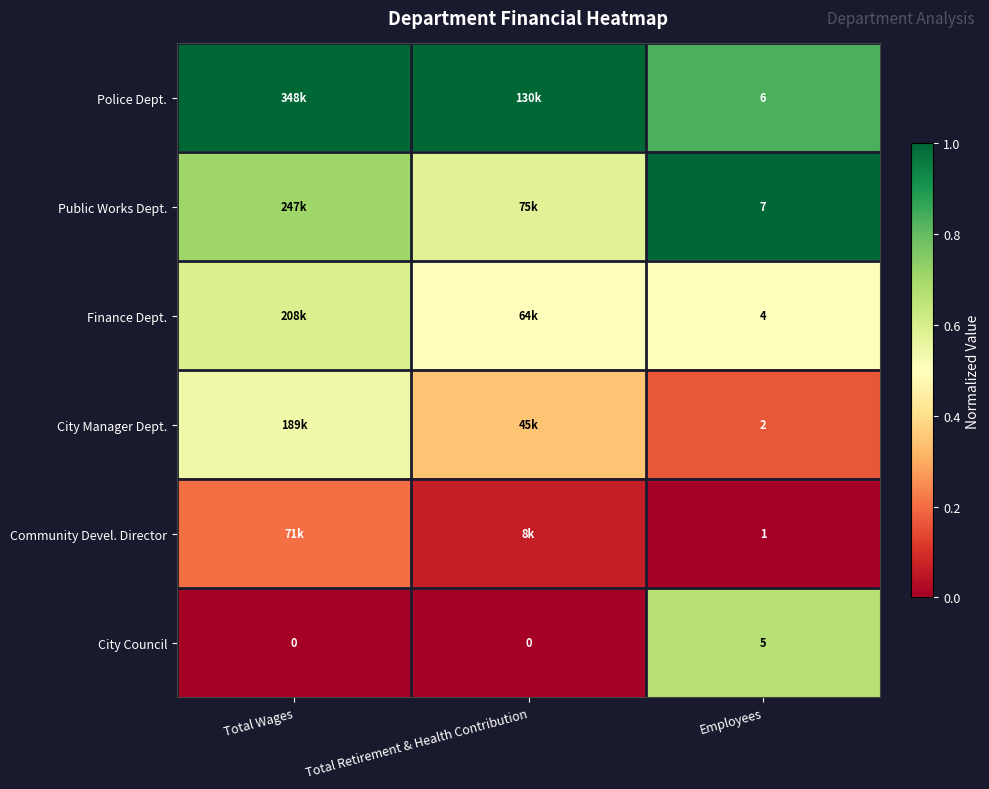

How many values in the City Council series exceed 0?

1